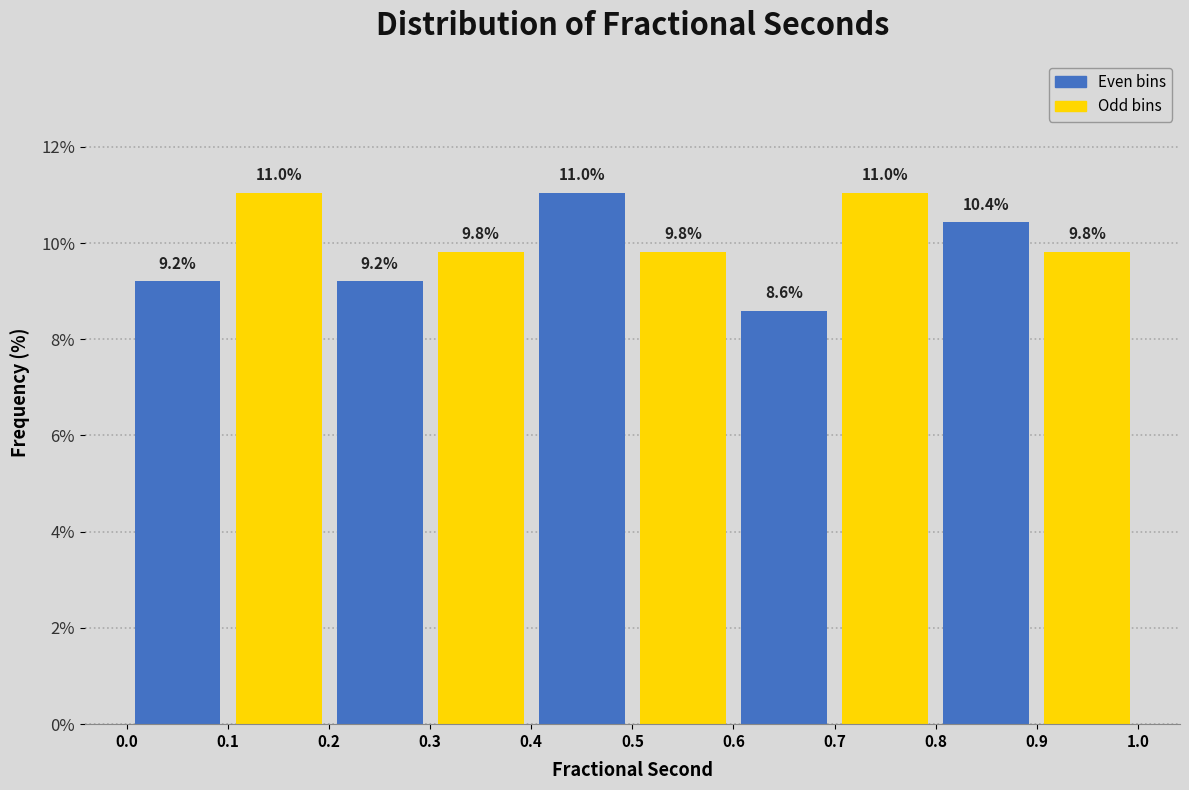

How tall is the bar that spans 0.3 to 0.4 on the x-axis?

9.8